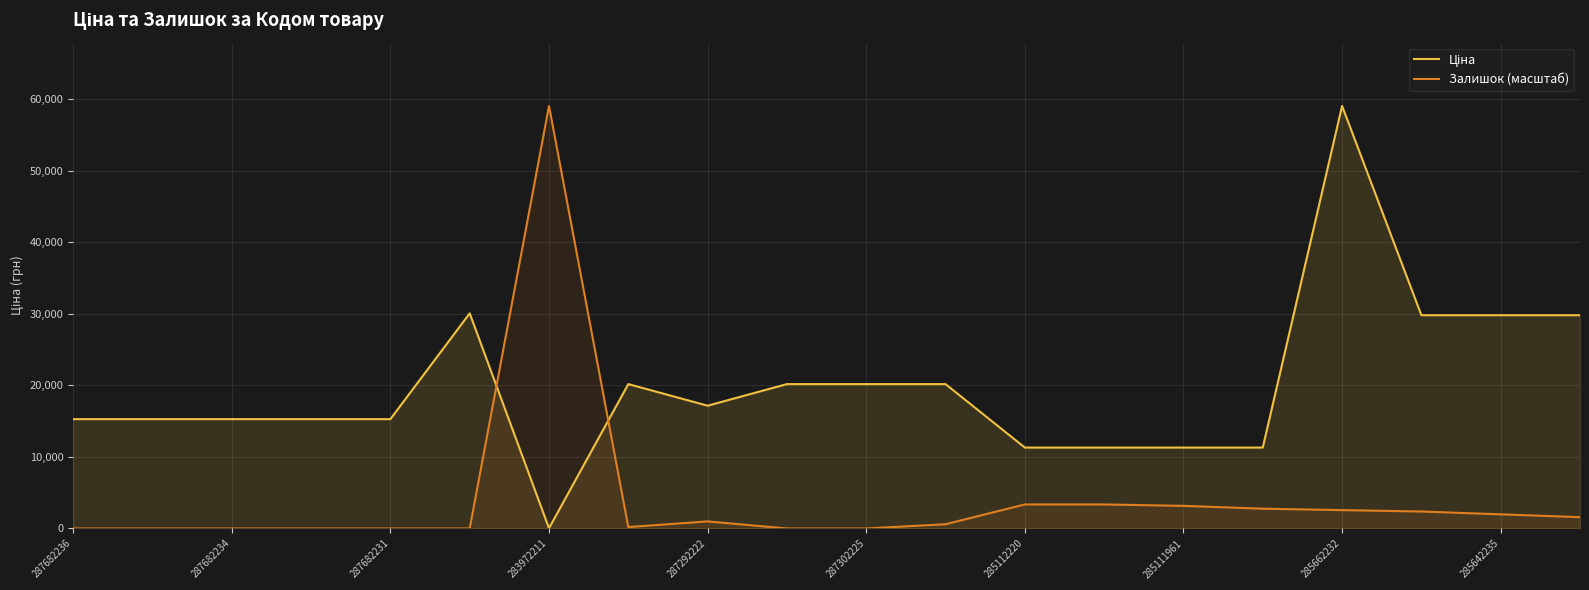

The Залишок (масштаб) series shows 3358.8 at 285112220. True or false?

True